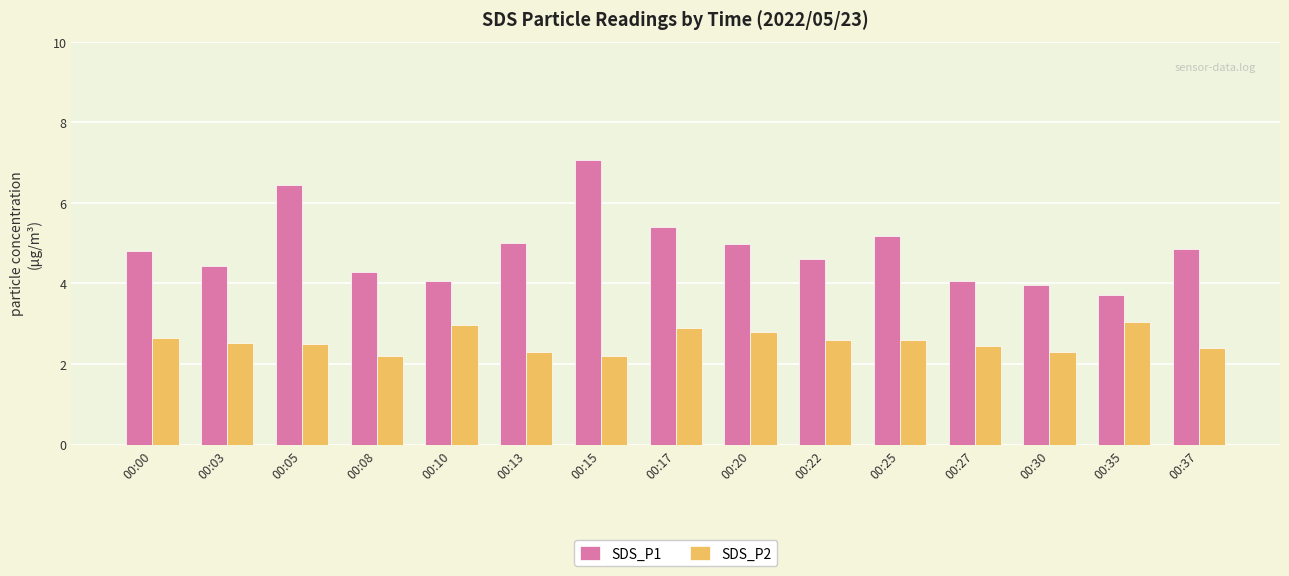

What is the maximum value for SDS_P2?

3.0